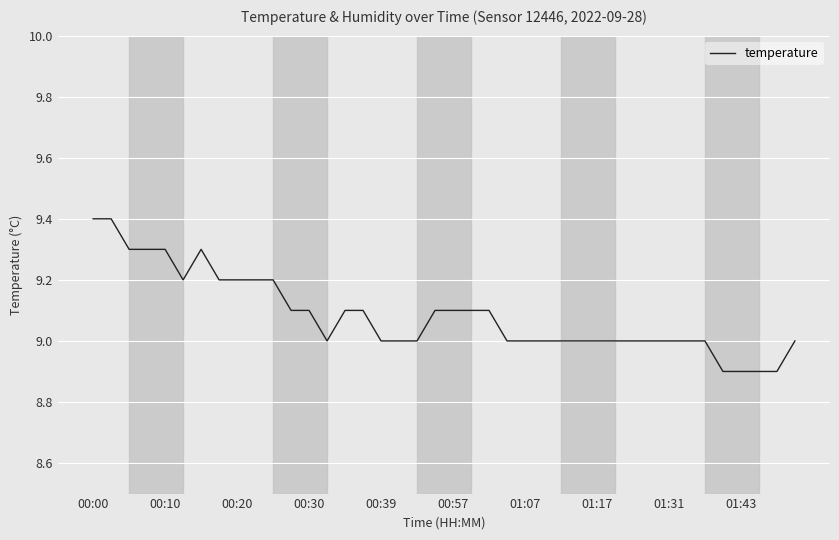

What is the smallest value displayed?

8.9